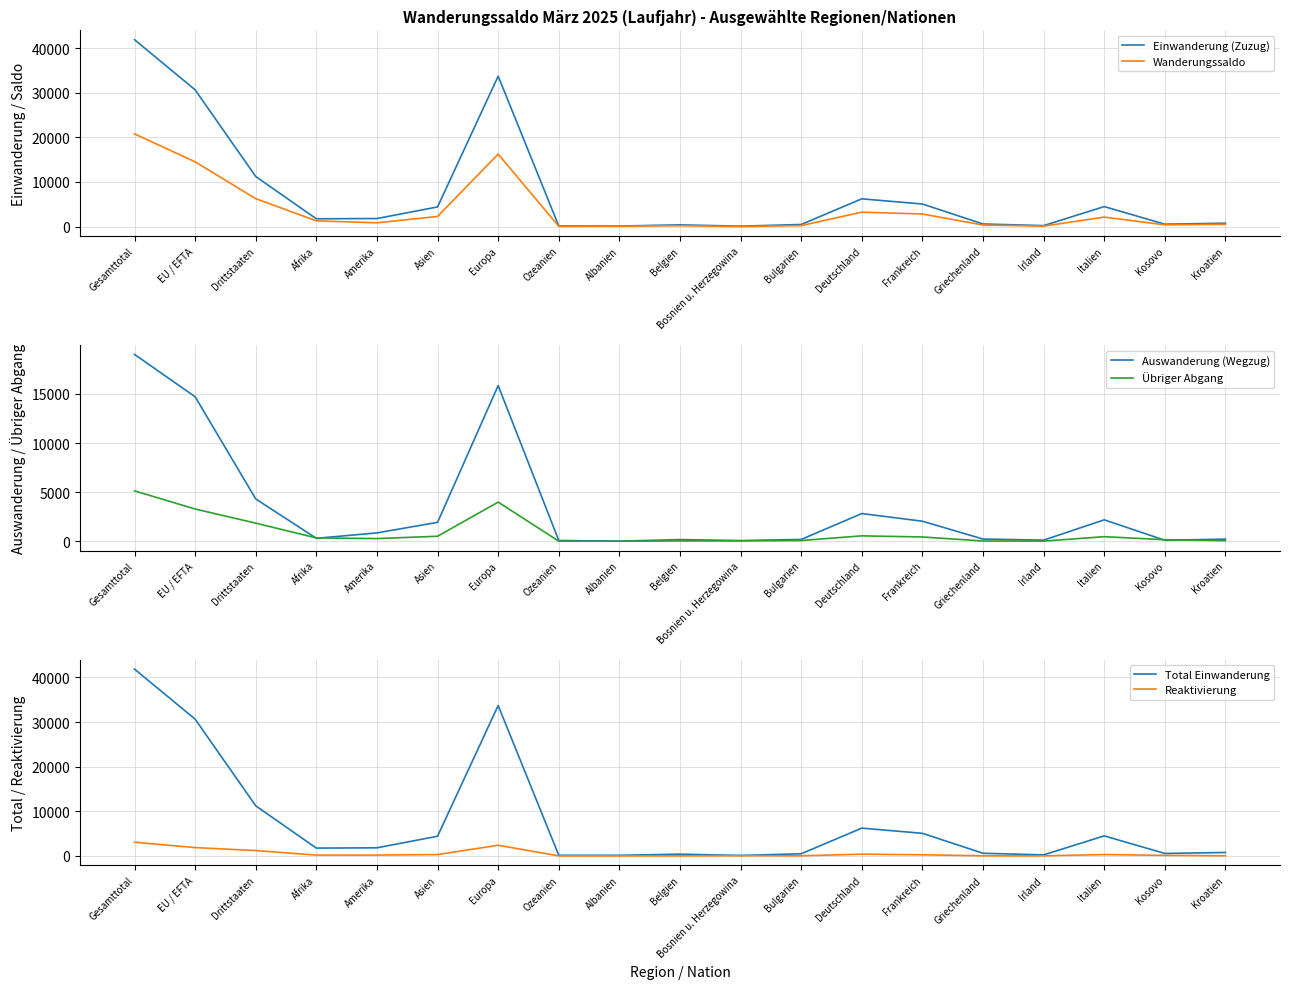

The value of Total Einwanderung at Asien is 4412. True or false?

True